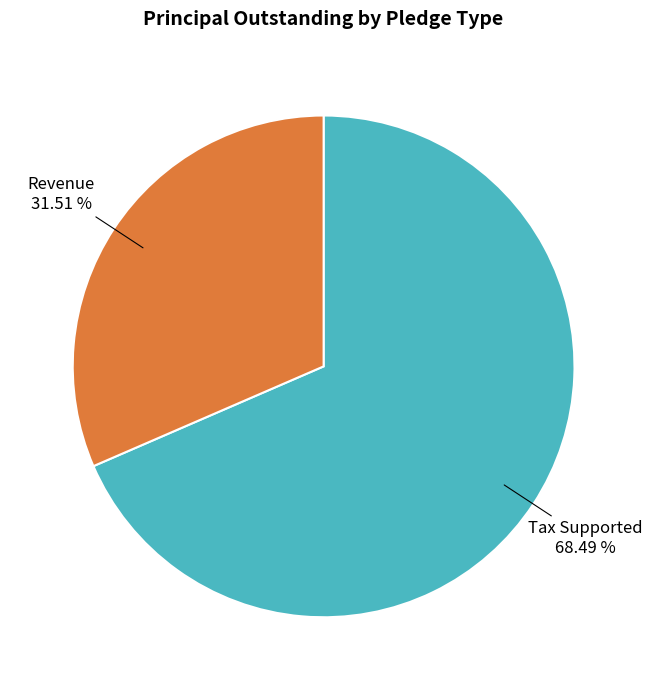

Count the number of slices in the pie.

2